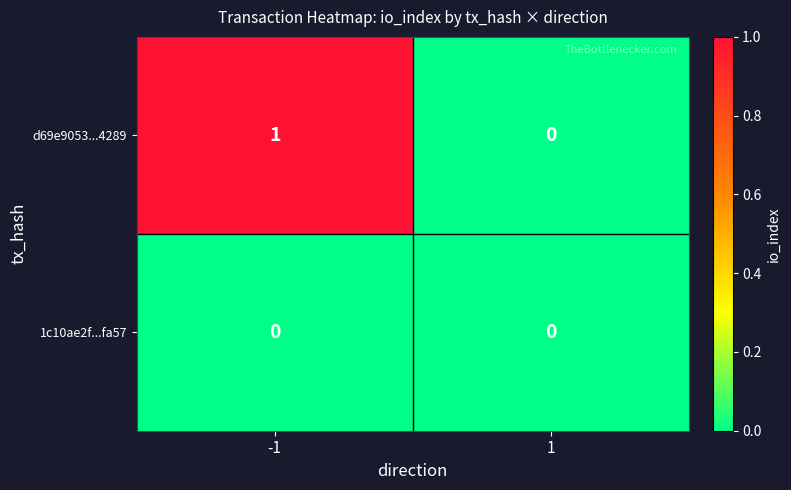

Reading left to right, transcribe all the data shown in this chart.

d69e9053...4289: 1	0
1c10ae2f...fa57: 0	0